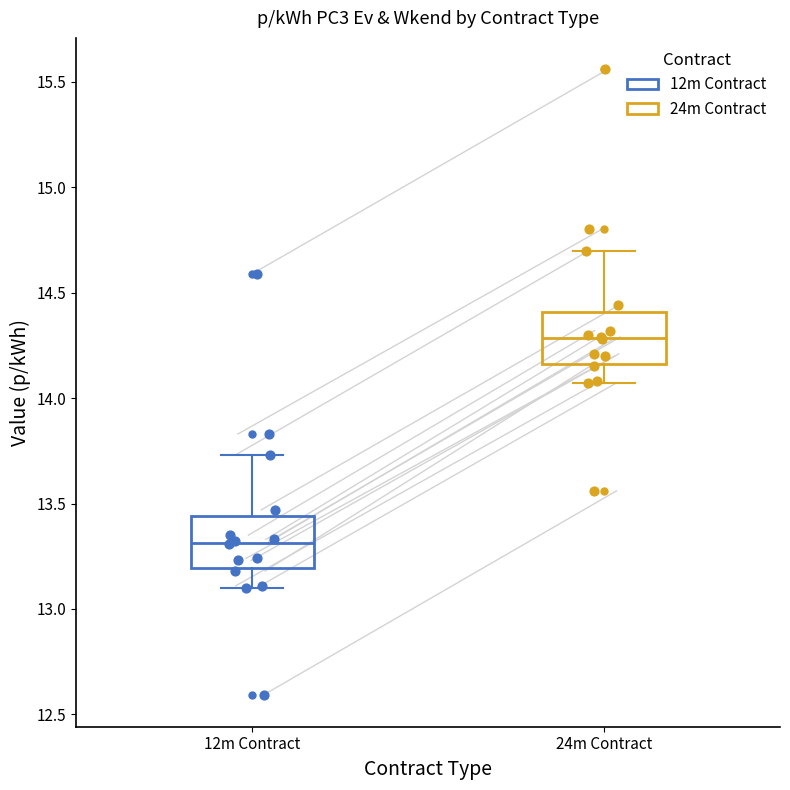

Reading left to right, transcribe this box plot: for each box, give where its median line is, the range the box spans, and where its two whiskers end, as read against the y-axis. The values are not printed on the chart, so give them approximately, as read against the axis.

12m Contract: median 13.30, box 13.20 to 13.45, whiskers 13.10 to 13.75
24m Contract: median 14.30, box 14.15 to 14.40, whiskers 14.05 to 14.70